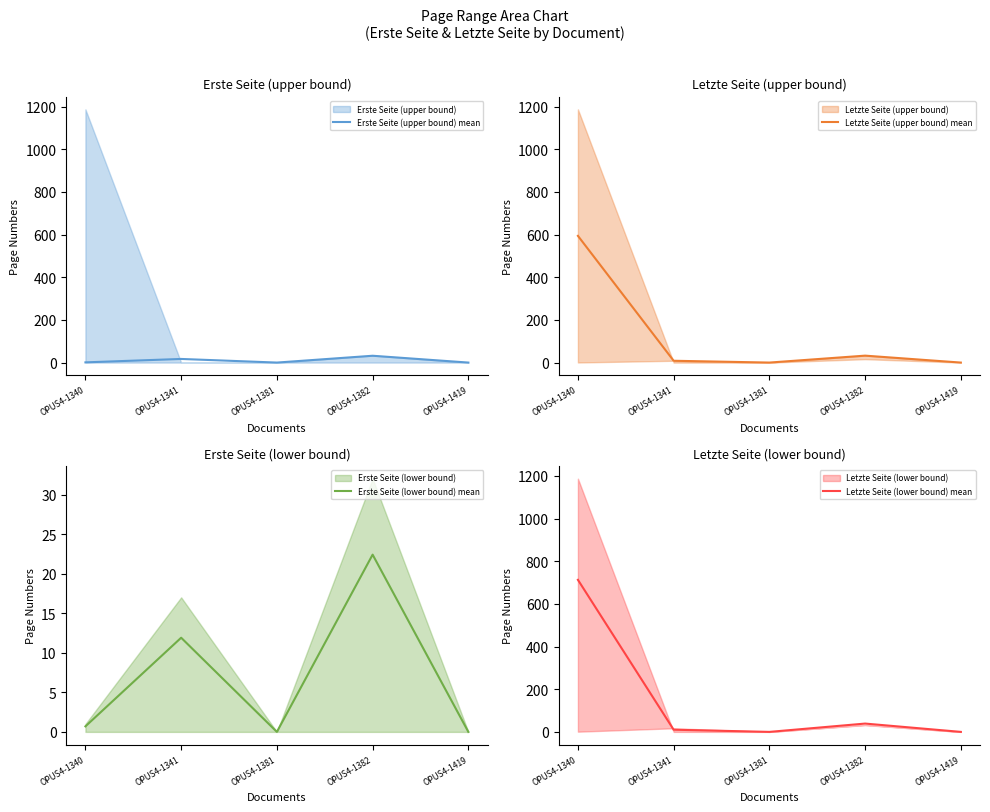

Does the chart have visible grid lines?

No